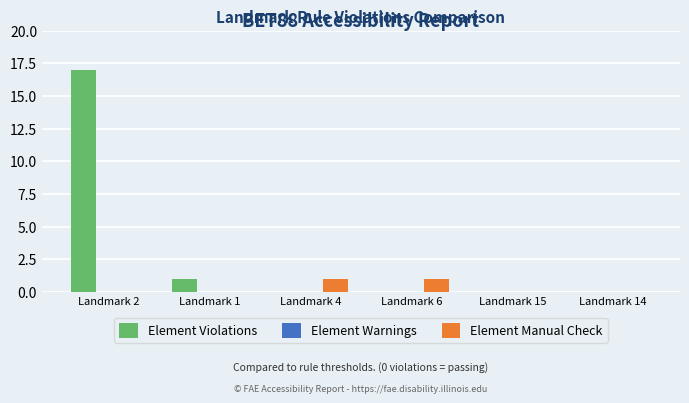

Reading right to left, transcribe all the data shown in this chart.

Element Violations: Landmark 14=0	Landmark 15=0	Landmark 6=0	Landmark 4=0	Landmark 1=1	Landmark 2=17
Element Manual Check: Landmark 14=0	Landmark 15=0	Landmark 6=1	Landmark 4=1	Landmark 1=0	Landmark 2=0